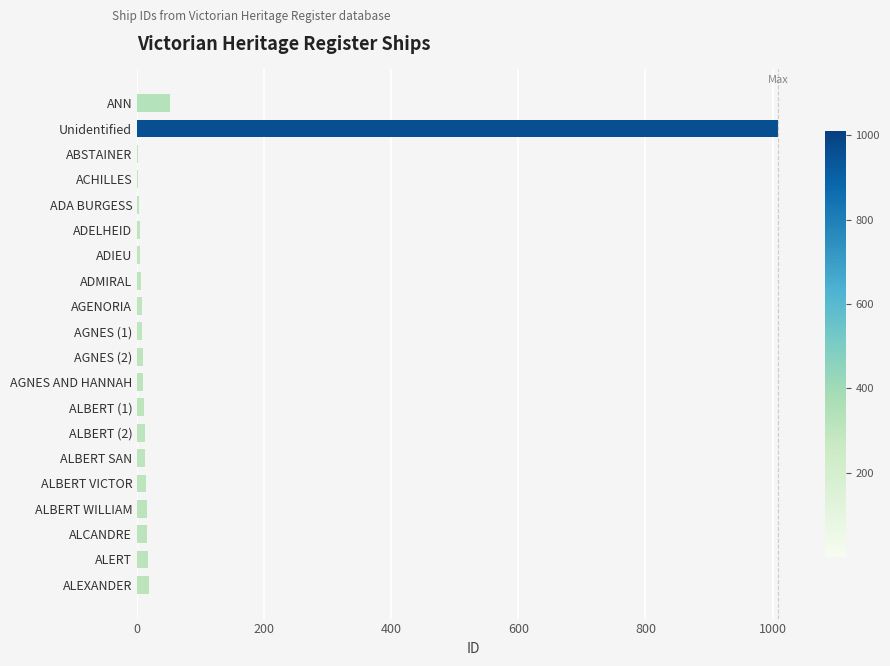

At which label is the value closest to 505?

ANN